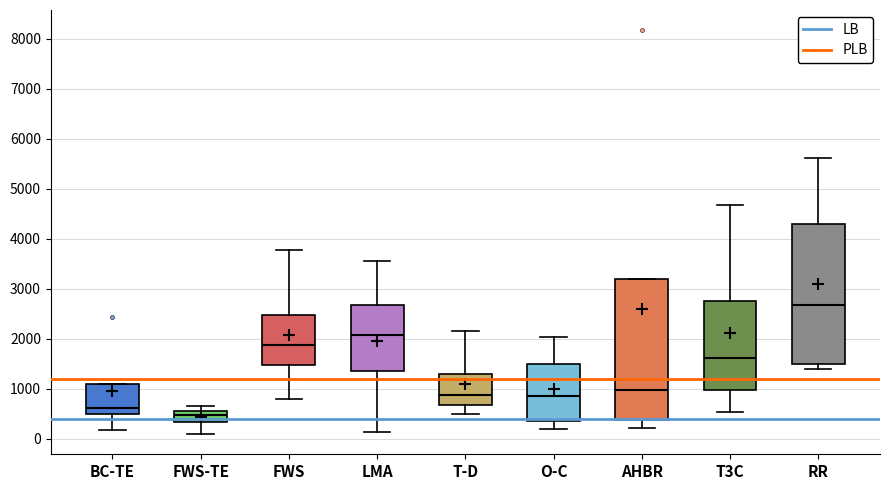

Where does the lower whisker of the box for FWS end on the y-axis? The values are not printed on the chart, so give them approximately, as read against the axis.

800